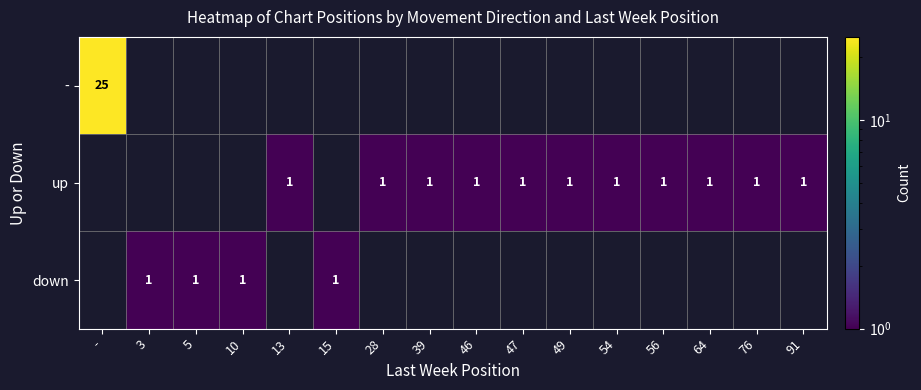

True or false: down has a value of 1 at 10.

True